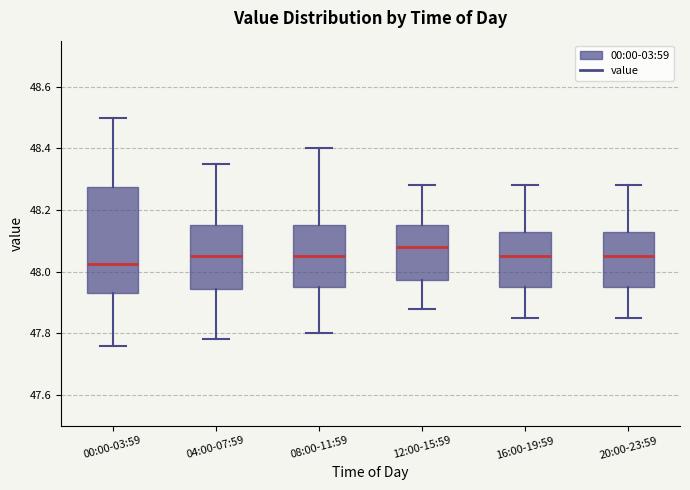

Which box has the lowest median line?

00:00-03:59